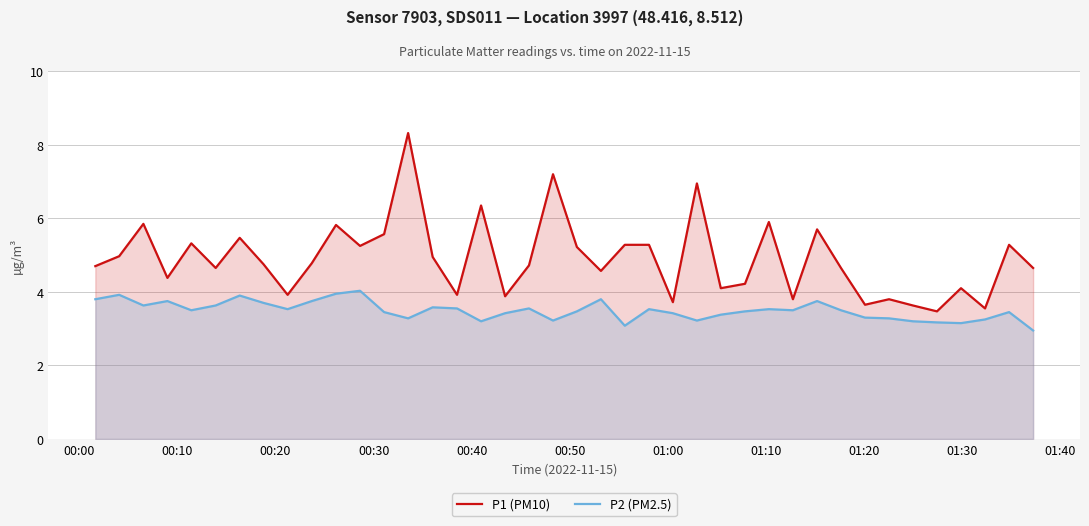

What is the highest value of the P2 (PM2.5) series?

4.0